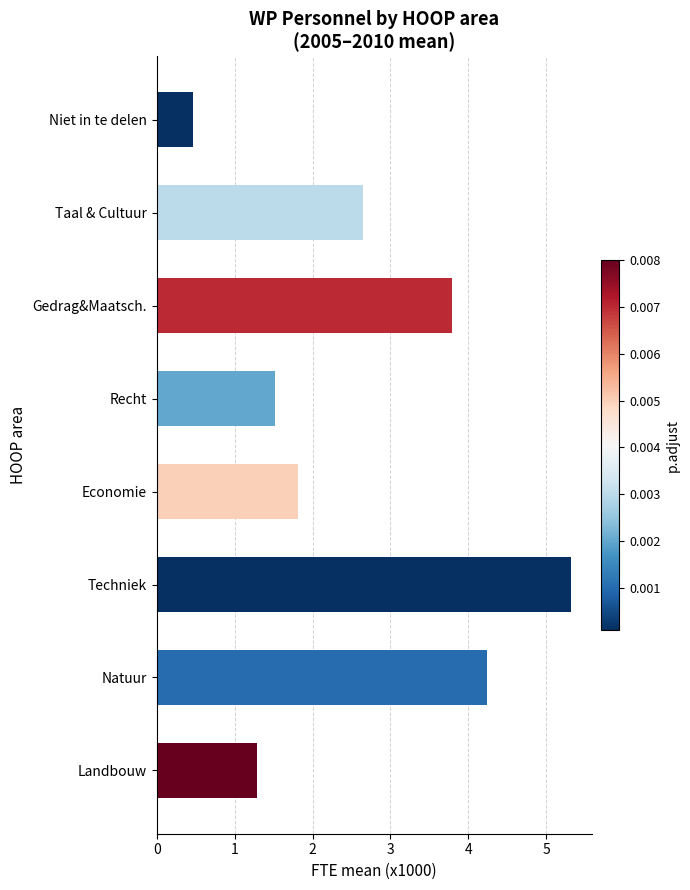

What is the approximate value at Recht?

1.5